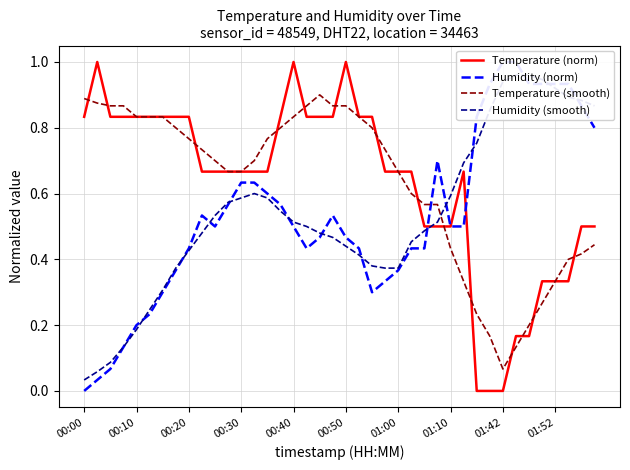

Is it true that Temperature (smooth) equals 1.3 at 00:50?

False